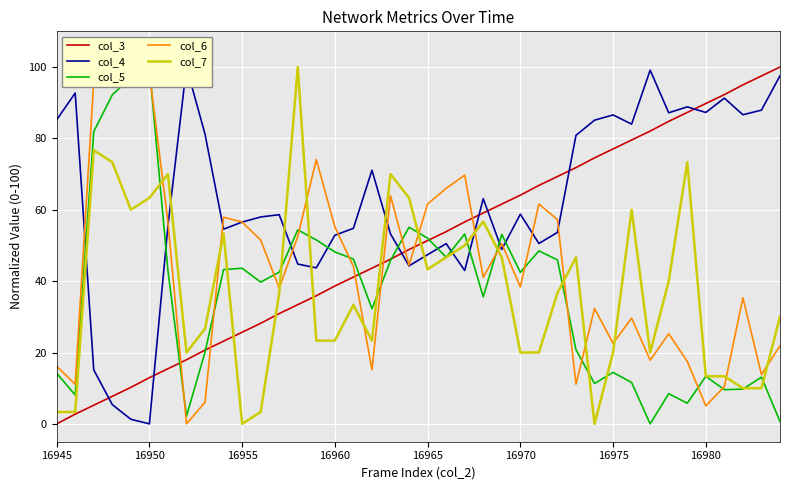

Is the value of col_3 at 16960 greater than the value of col_7 at 16955?

Yes